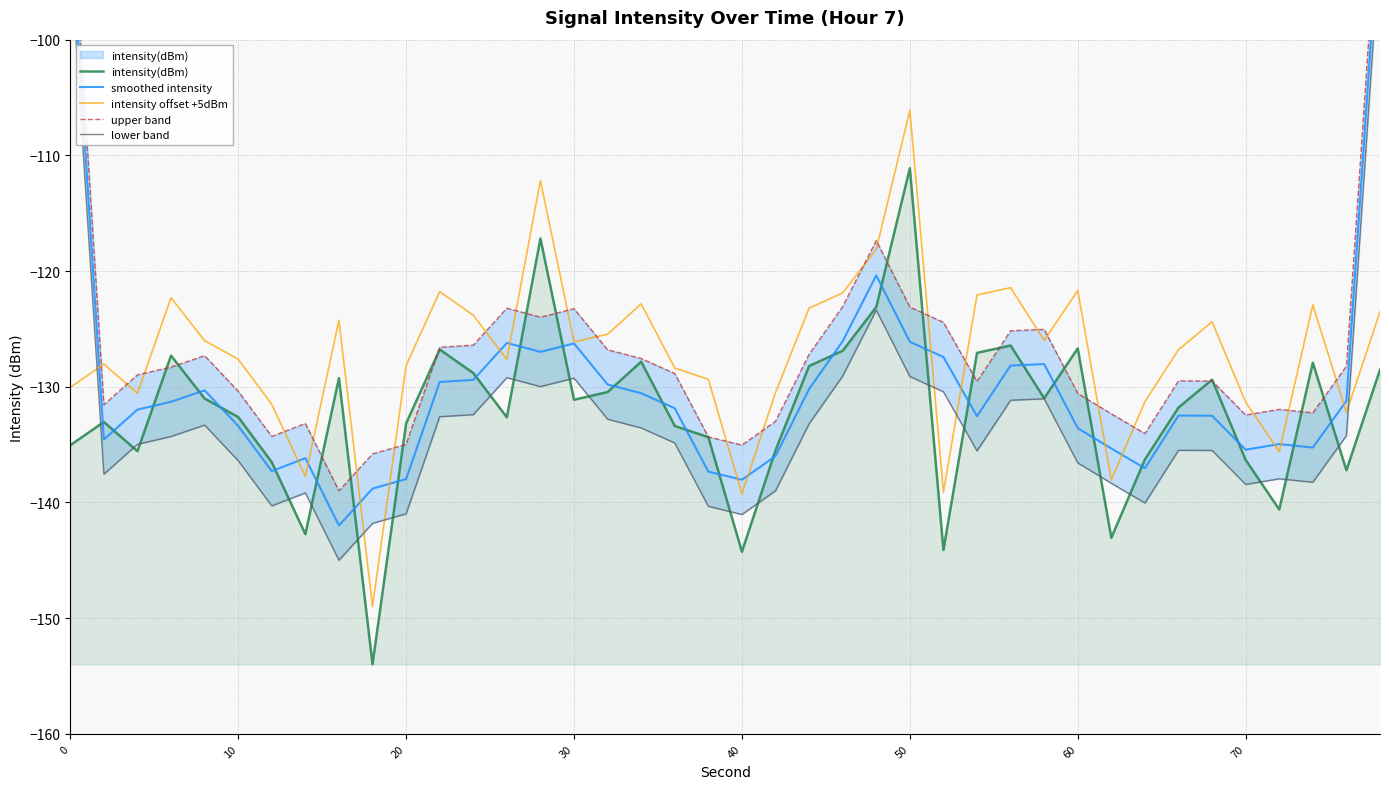

Is the value of intensity(dBm) at 28 greater than the value of intensity offset +5dBm at 29?

No